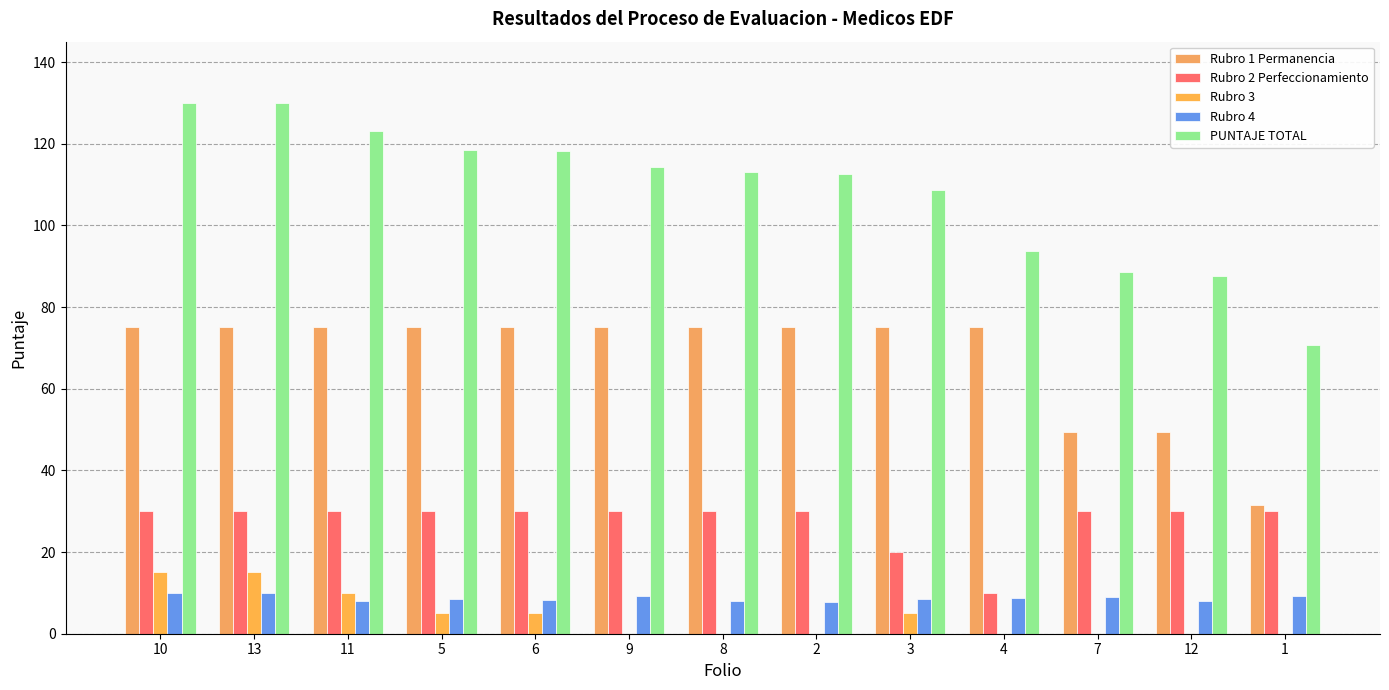

At how many categories does at least one series exceed 114?

6